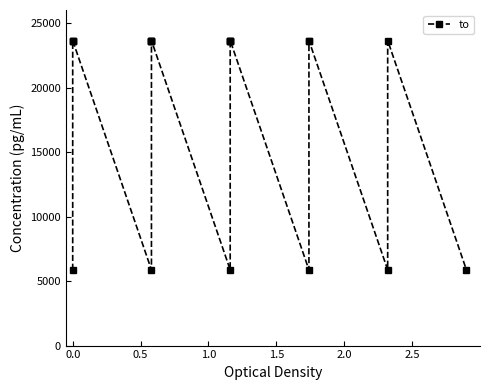

True or false: the data has more than 0 interior local peaks.

True